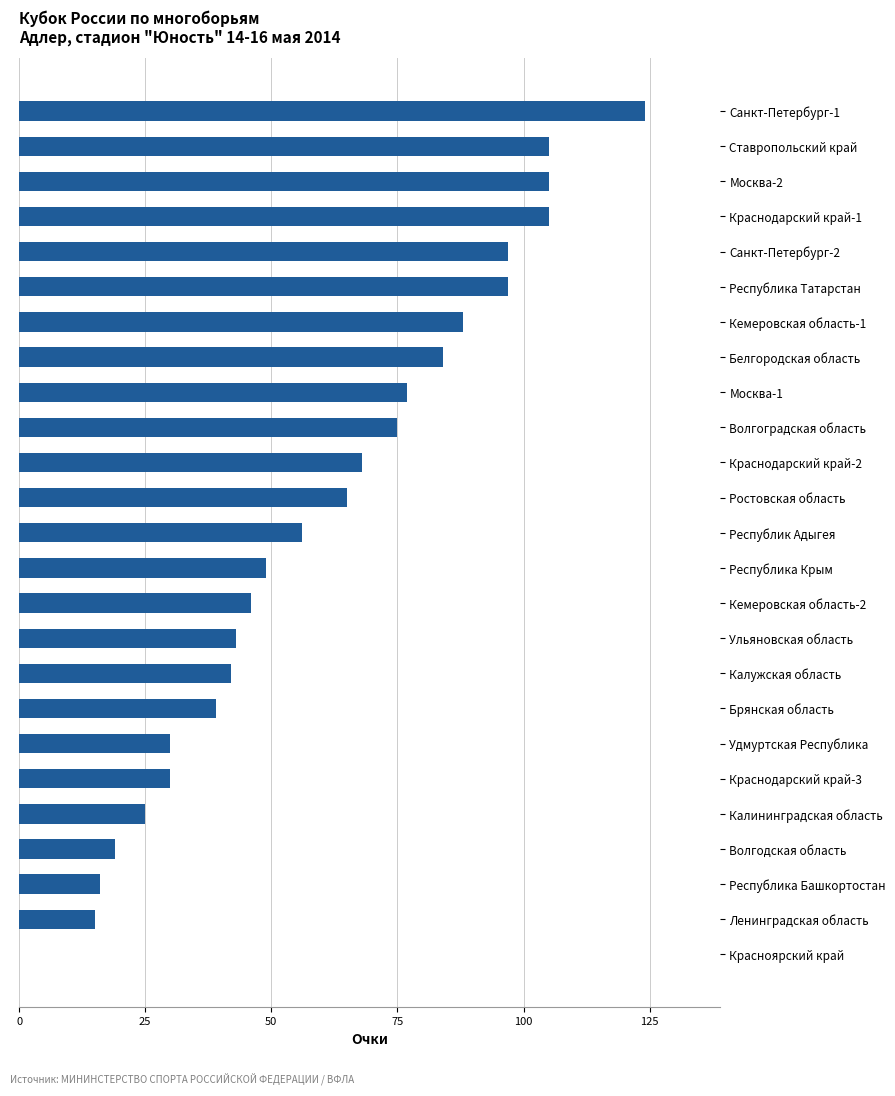

How many series are shown in this chart?

1